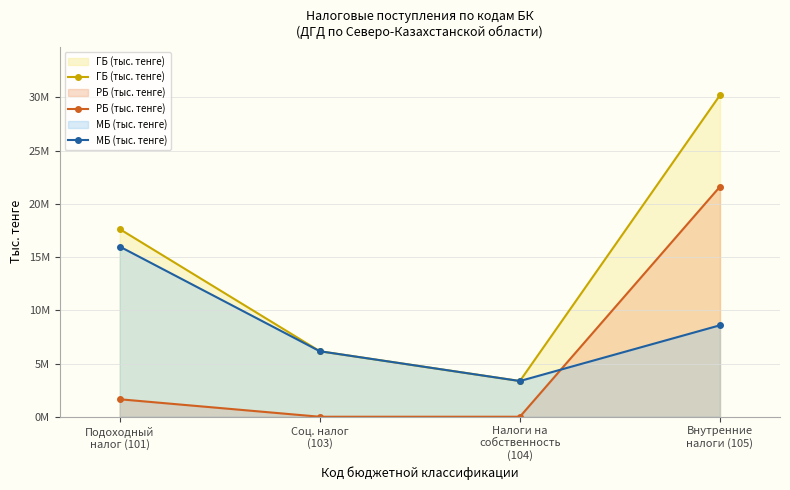

True or false: ГБ (тыс. тенге) and МБ (тыс. тенге) cross at least once.

False